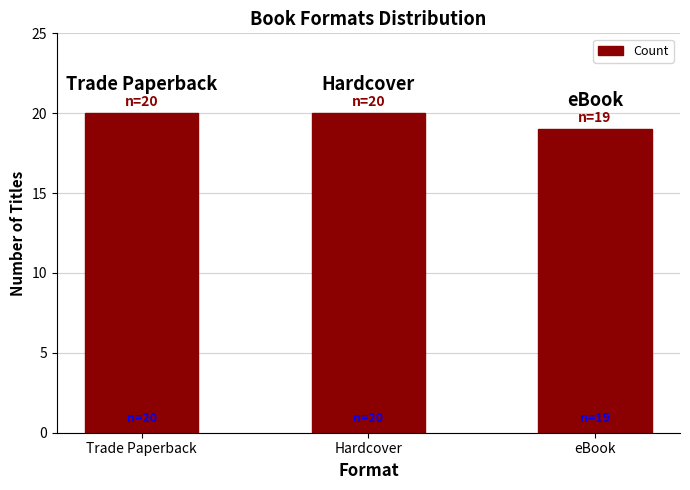

What is the average value?

20